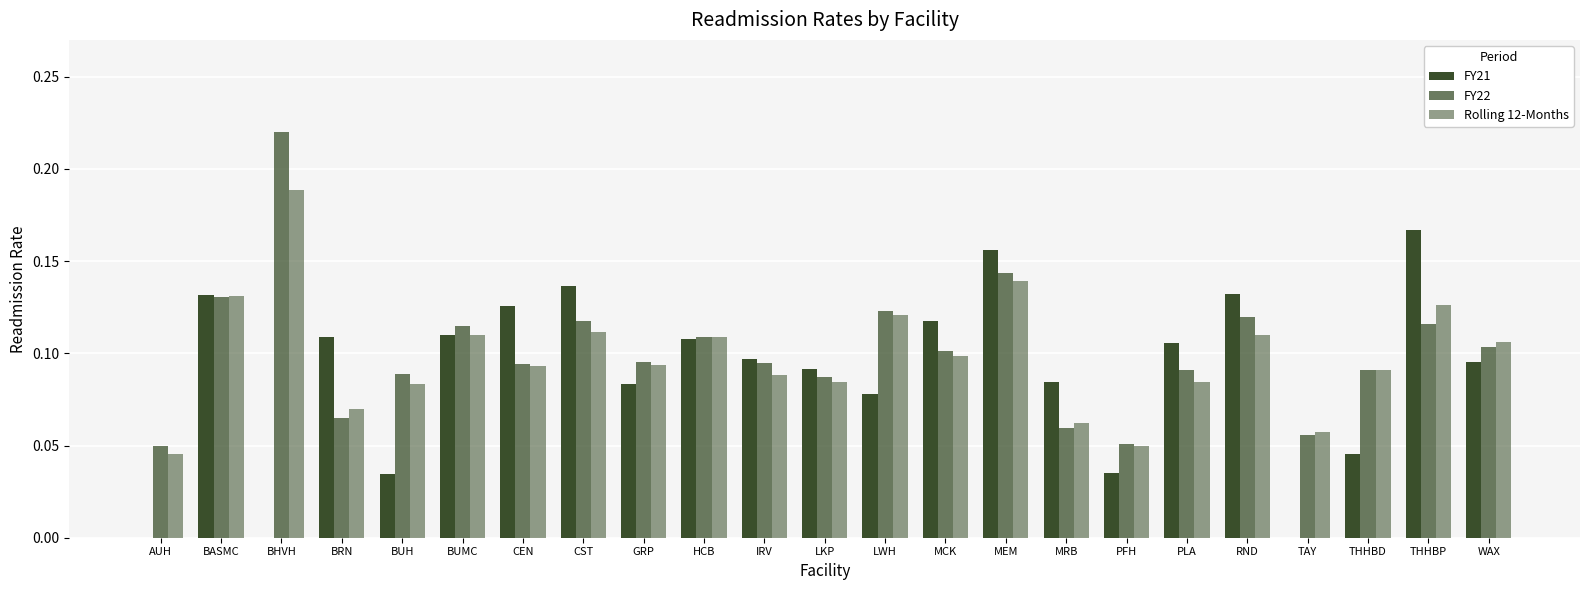

What is the sum of all Rolling 12-Months values?

2.3